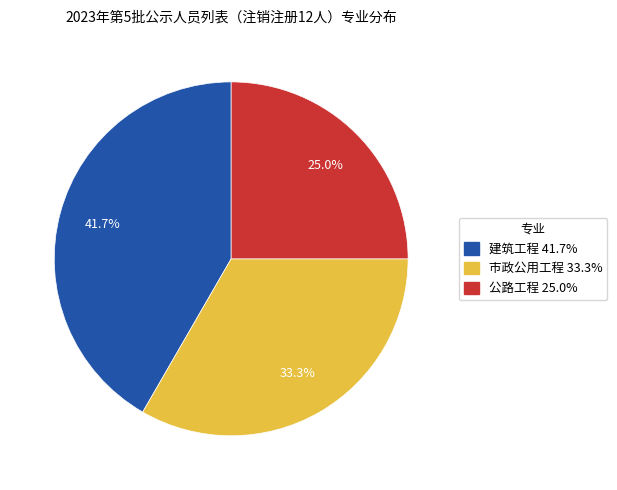

True or false: 公路工程 accounts for 25% of the total.

True